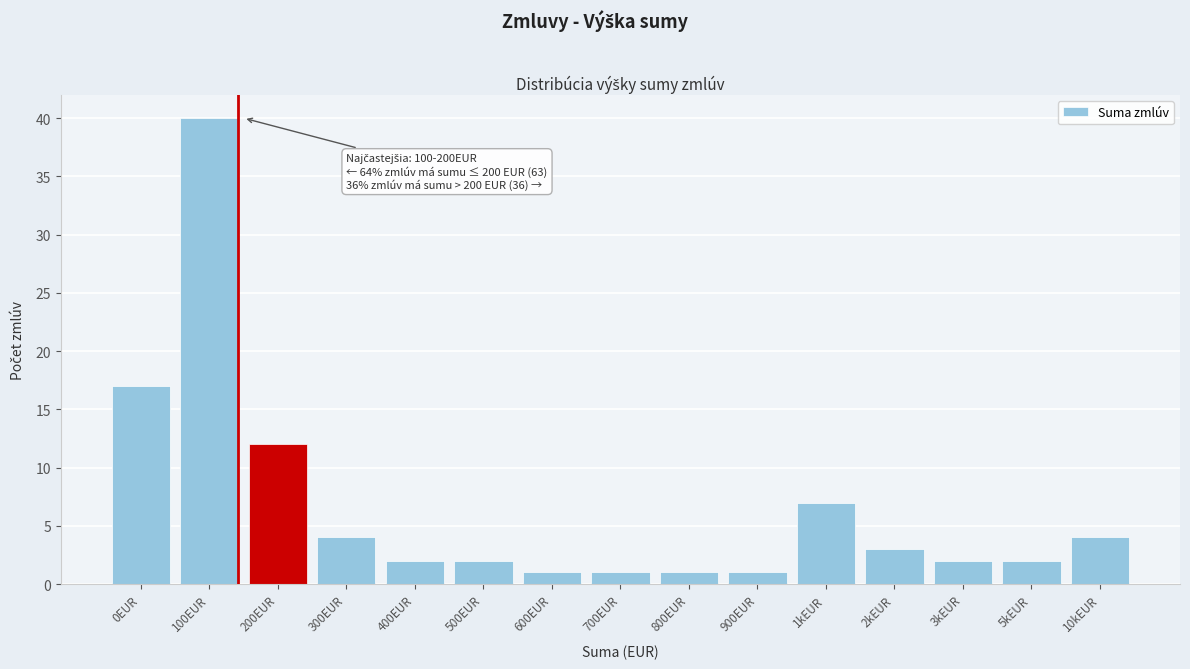

Reading left to right, what are all the values shown in this chart?

17	40	12	4	2	2	1	1	1	1	7	3	2	2	4